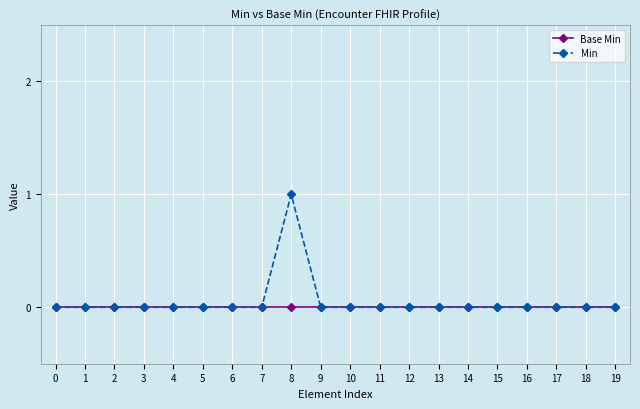

The value of Min at 16 is 1. True or false?

False